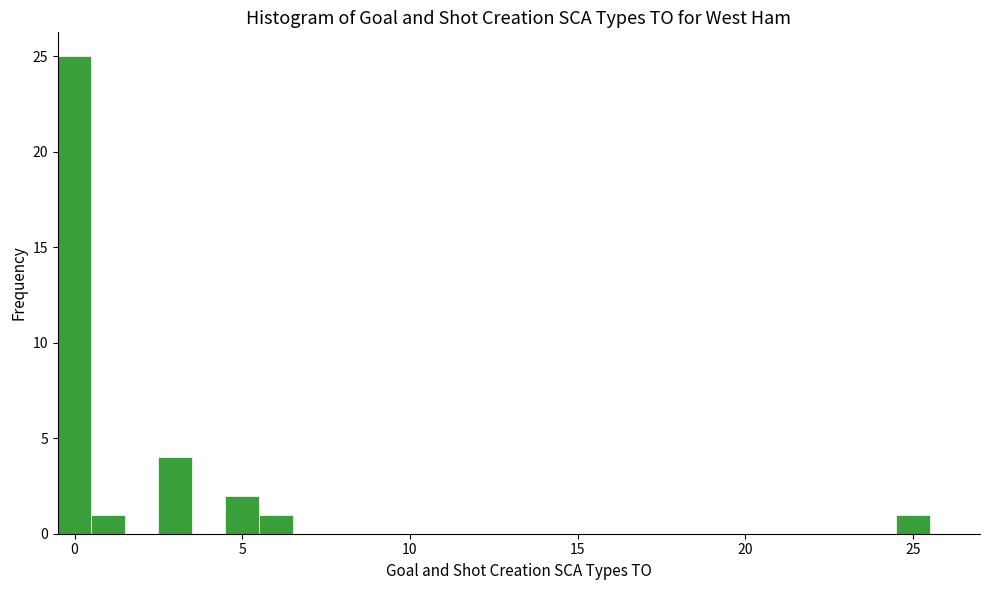

Around what value on the x-axis is the tallest bar? Give the approximate position of its centre, as read against the axis.

0.0